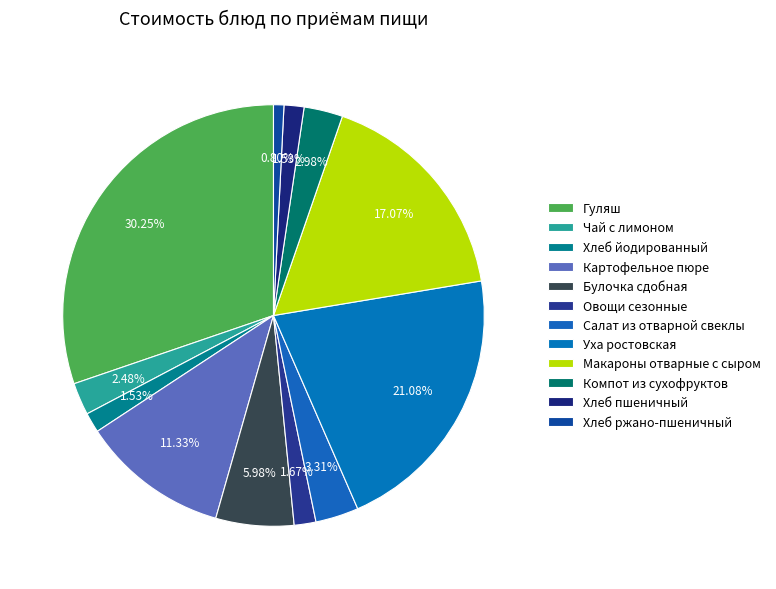

Combined, what portion of the pie is Макароны отварные с сыром and Булочка сдобная?

23.1%